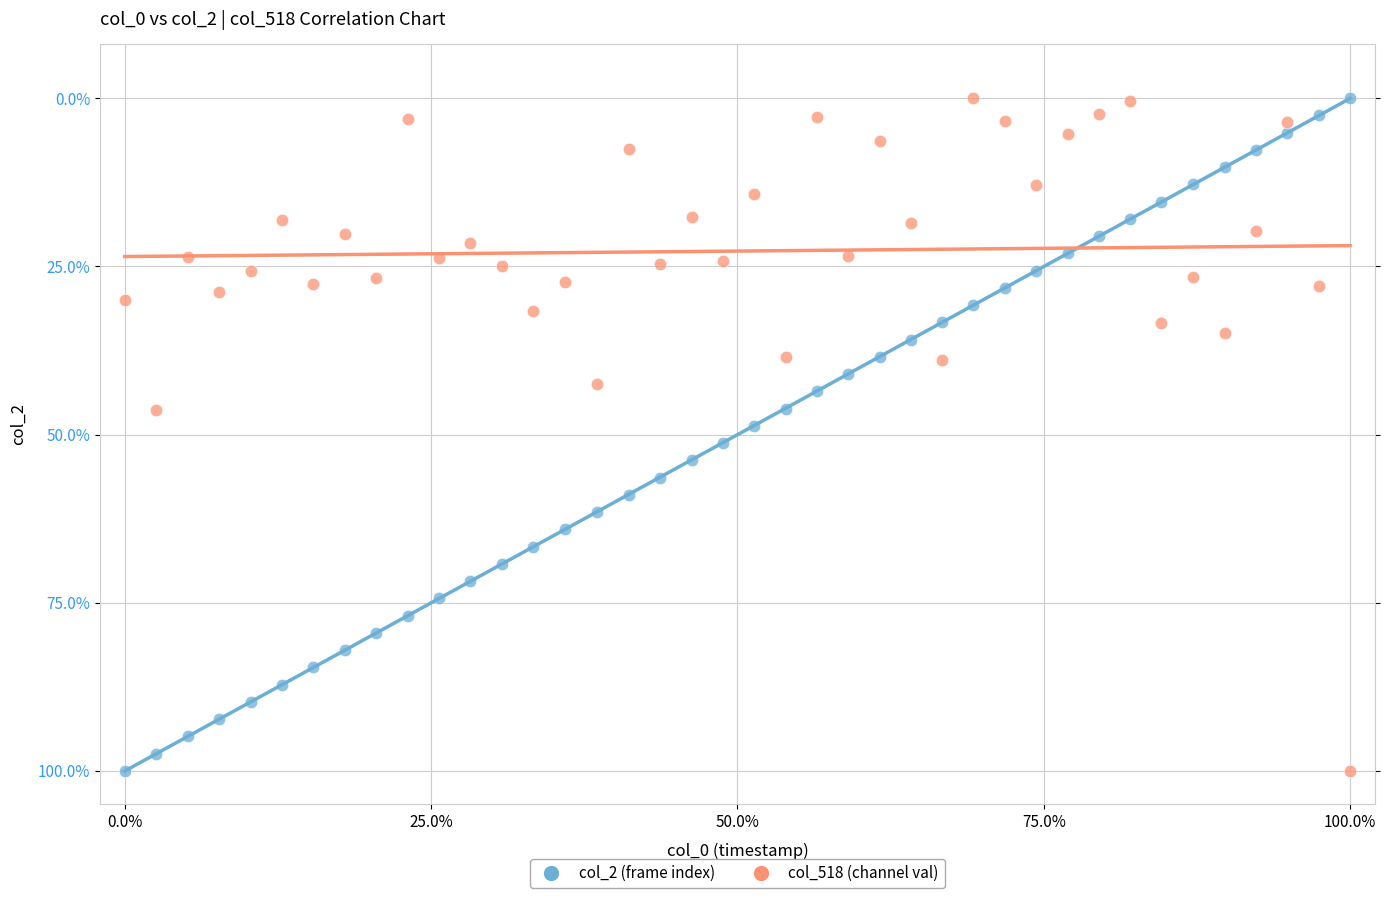

What are all the series names shown in the legend?

col_2 (frame index), col_518 (channel val)